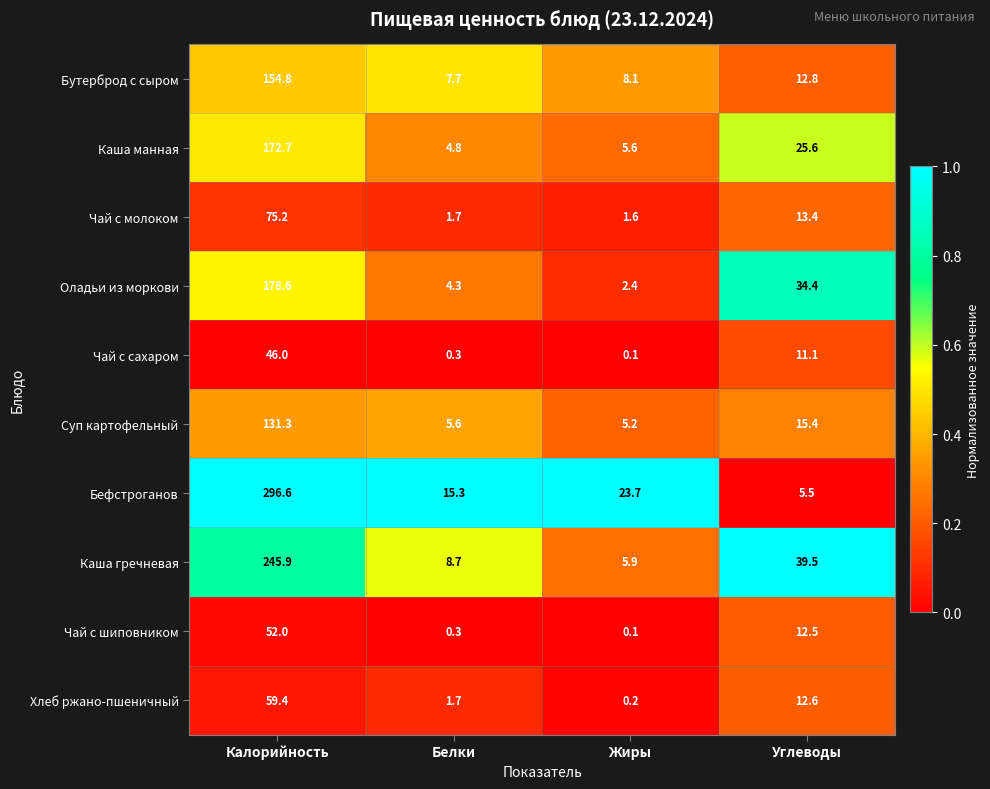

The value of Каша манная at Белки is 4.8. True or false?

True